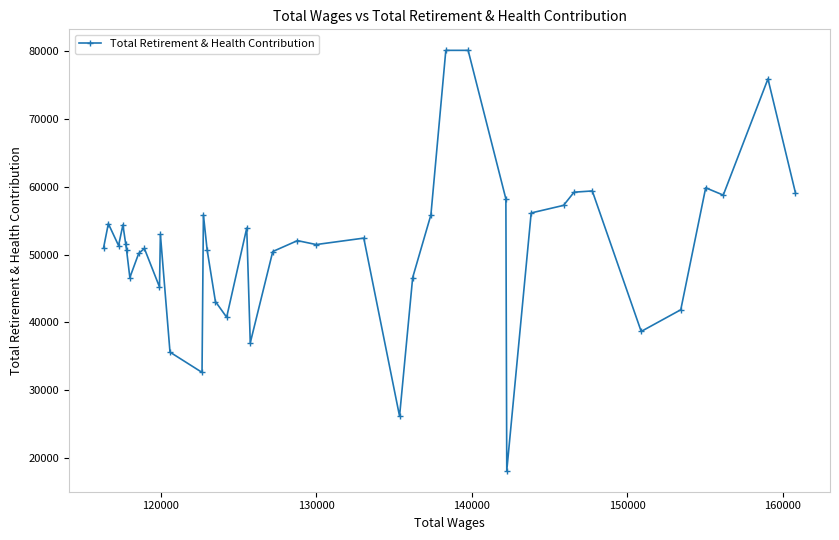

What is the difference between the maximum and minimum values?

61985